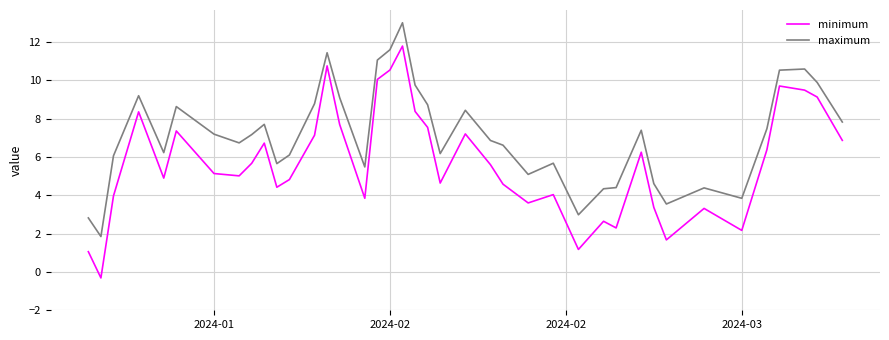

In maximum, how many points are higher than both neighbors (excluding endpoints)?

10